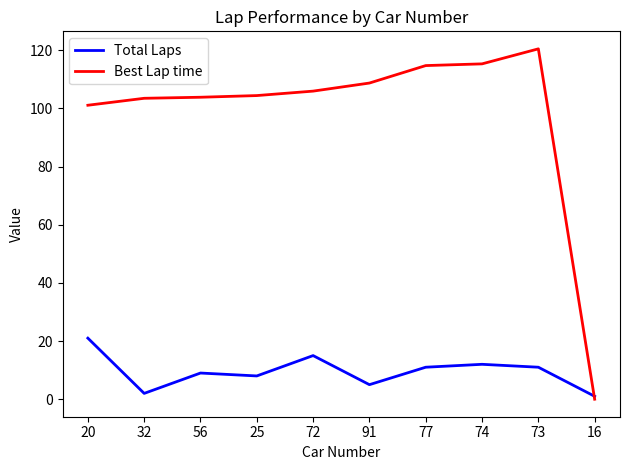

What is the average value of the Best Lap time series?

97.8